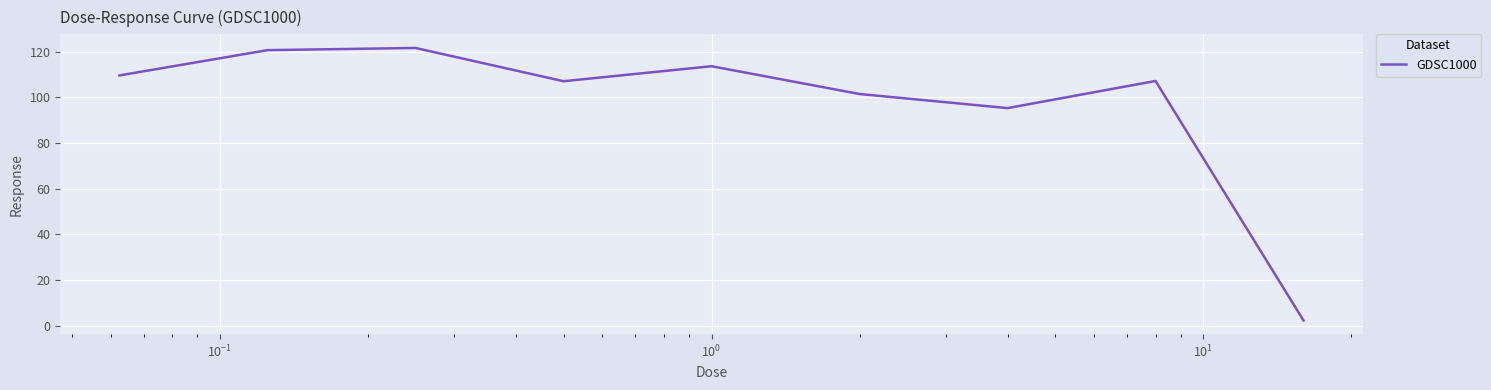

What is the maximum value shown in the chart?

121.7